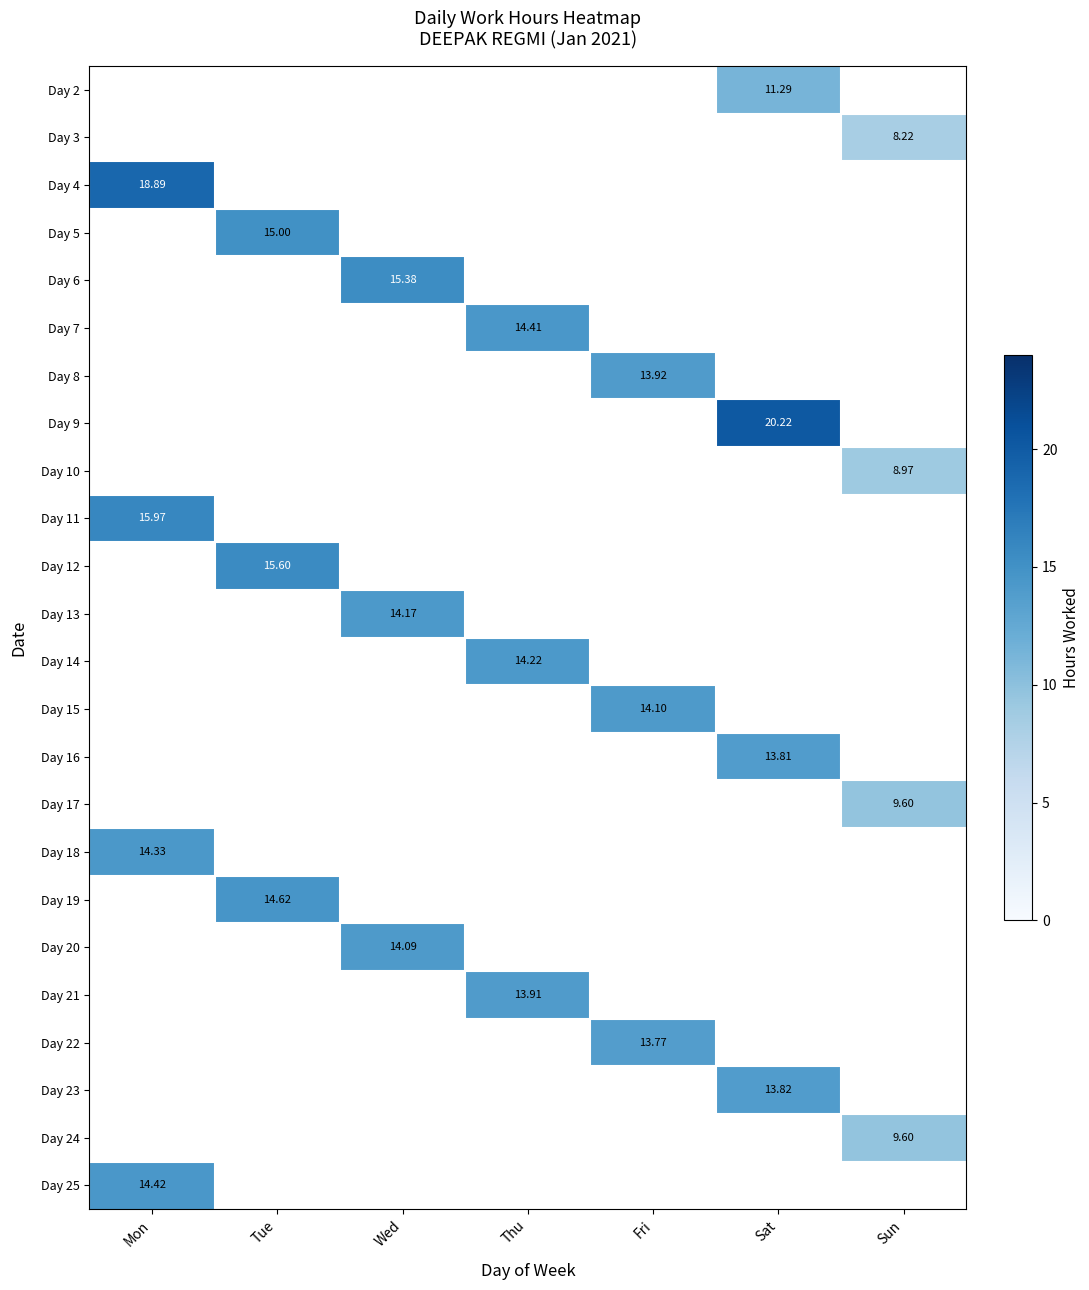

Which has a higher value, Sat or Tue?

Tue